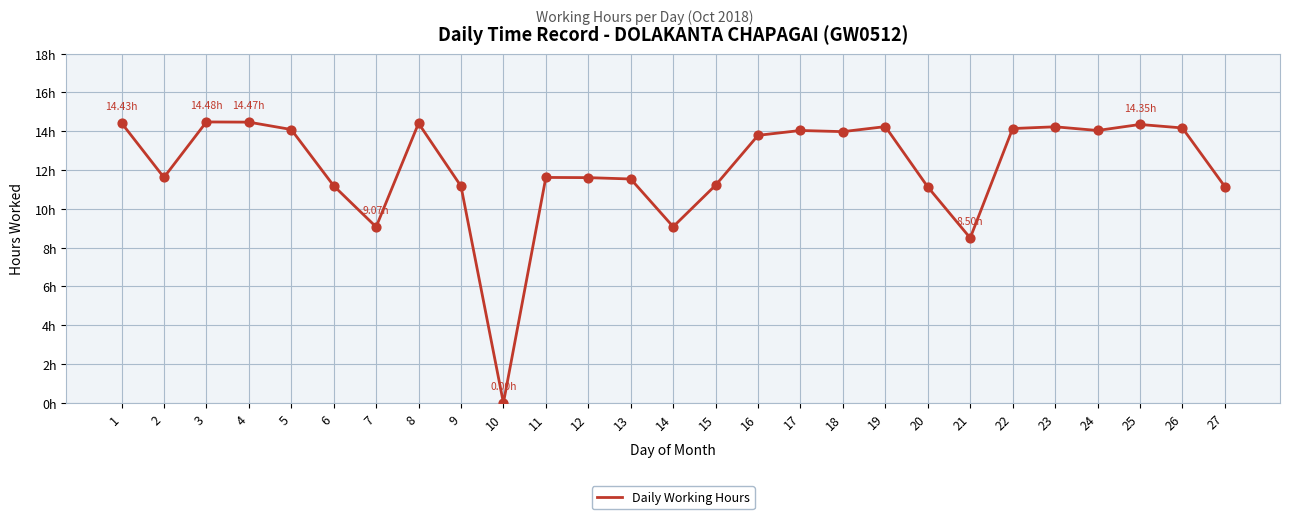

What is the change in value from 16 to 24?

+0.2